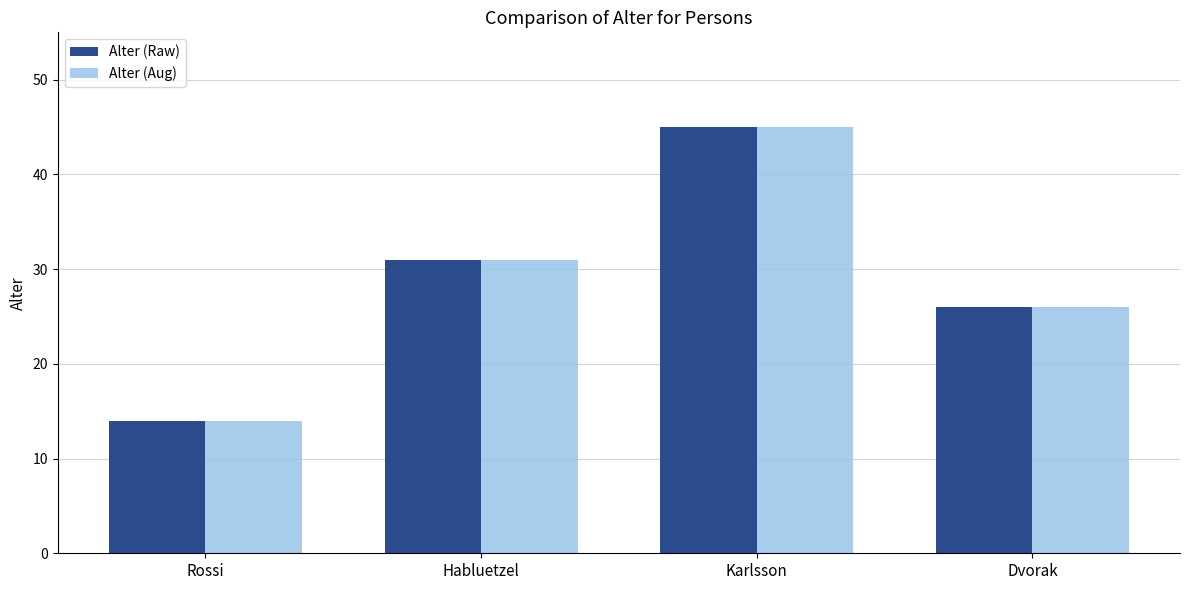

Reading right to left, what are all the values shown in this chart?

Alter (Raw): 26	45	31	14
Alter (Aug): 26	45	31	14